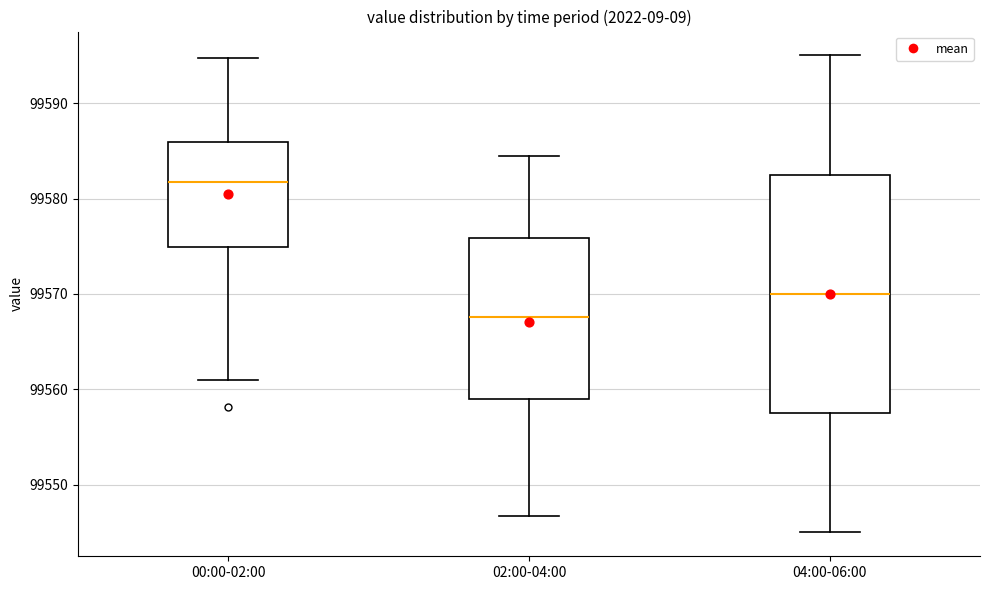

Reading left to right, read every box against the y-axis: the position of its median line, the range the box covers, and the ends of its whiskers. The values are not printed on the chart, so give them approximately, as read against the axis.

00:00-02:00: median 99582, box 99575 to 99586, whiskers 99561 to 99595
02:00-04:00: median 99568, box 99559 to 99576, whiskers 99547 to 99585
04:00-06:00: median 99570, box 99558 to 99583, whiskers 99545 to 99595